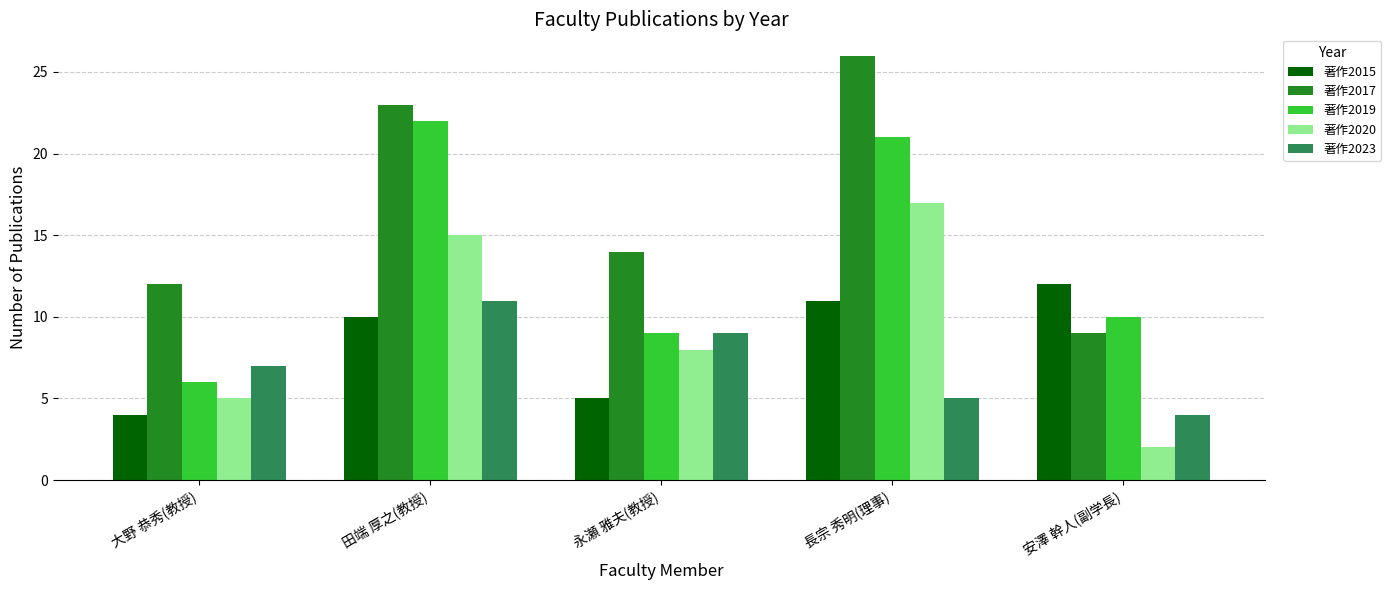

What is the approximate value of 著作2015 at 大野 恭秀(教授)?

4